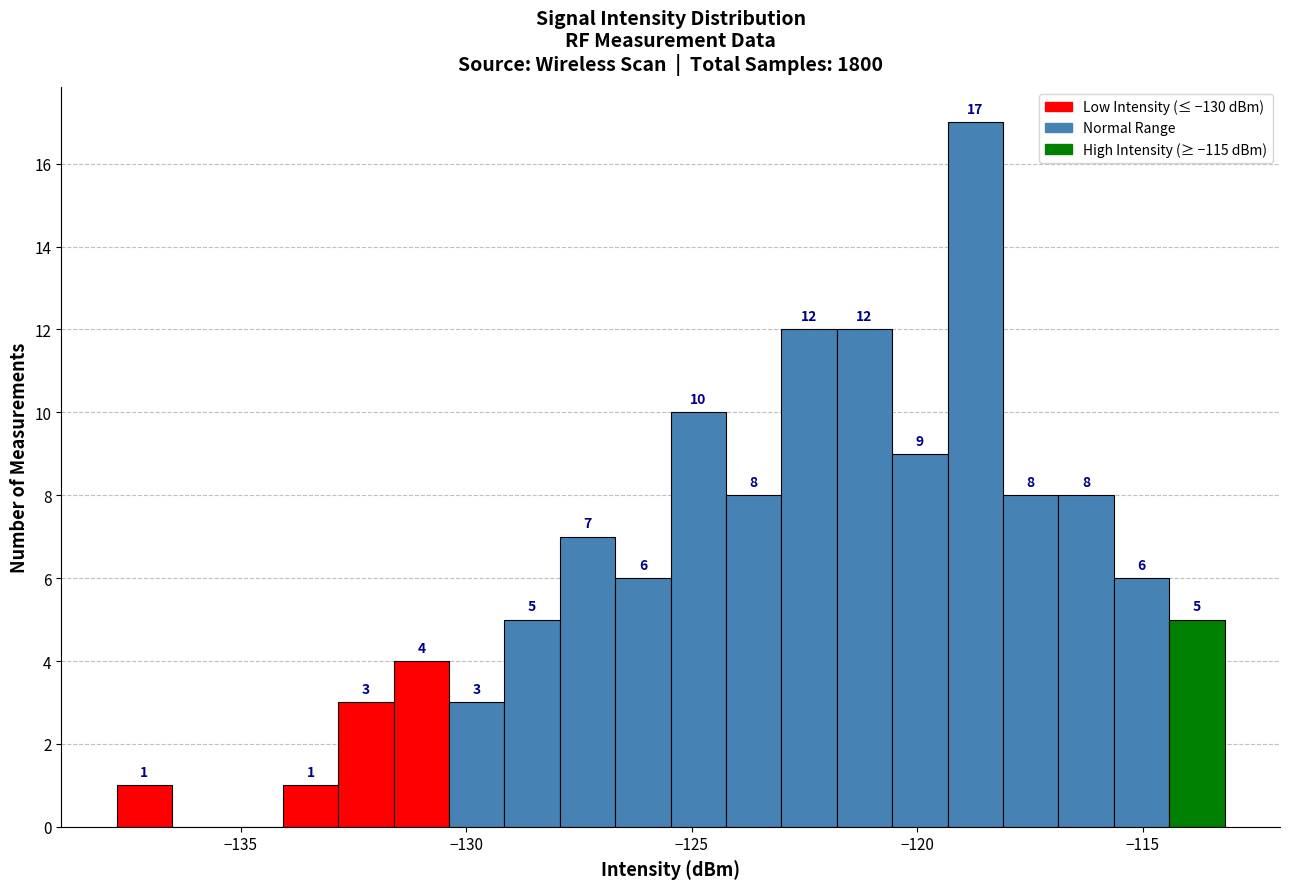

Read against the x-axis, roughly where is the centre of the tallest bar?

-118.5